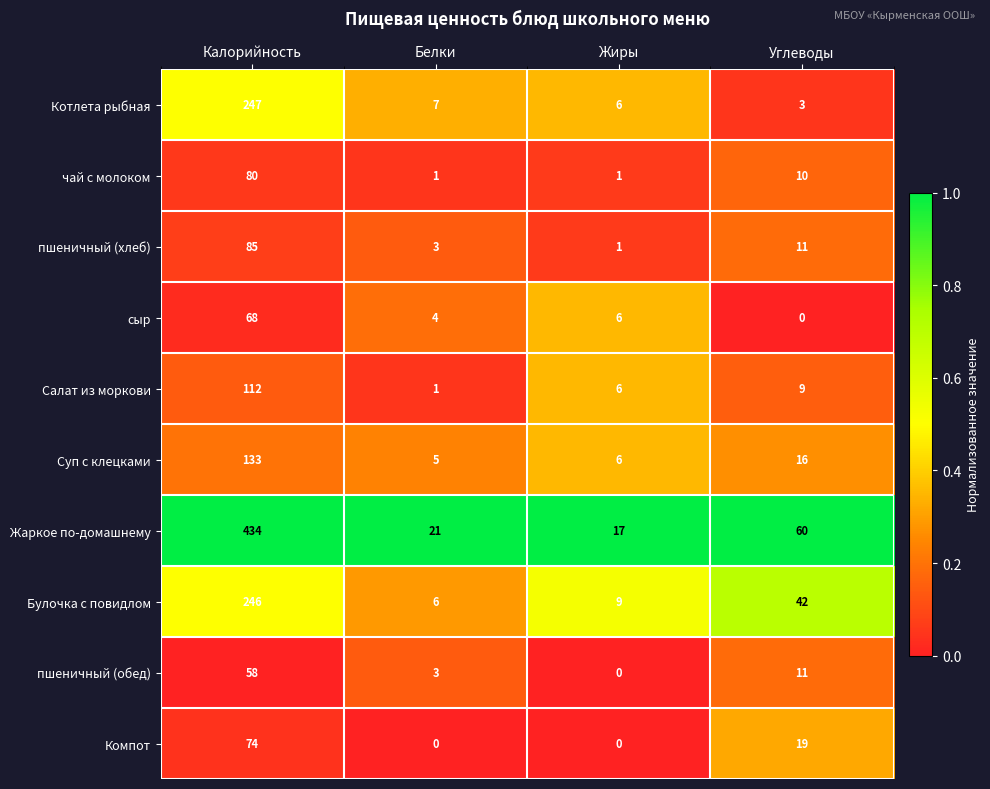

The value of пшеничный (обед) at Белки is 4. True or false?

False